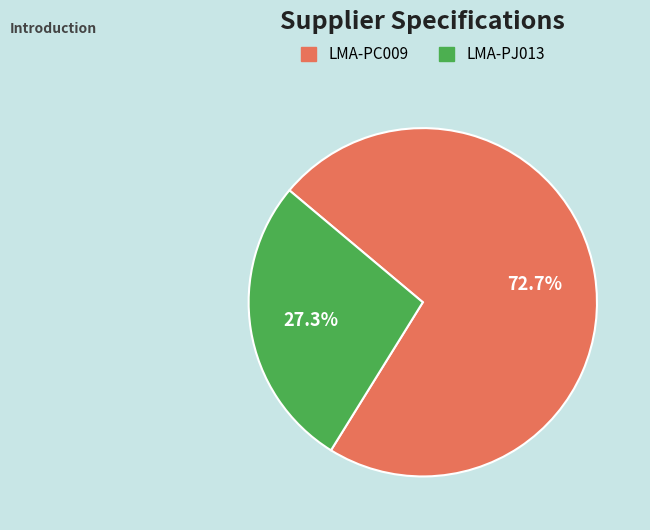

Is there a majority slice in this chart?

Yes